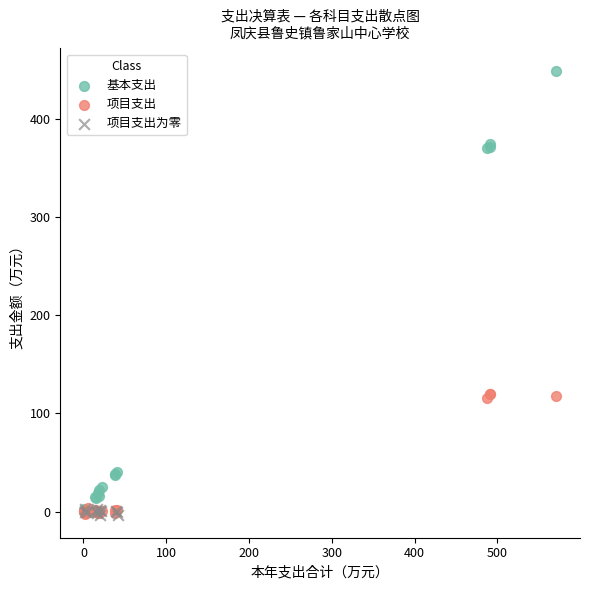

Which series has the widest spread of Y values?

基本支出